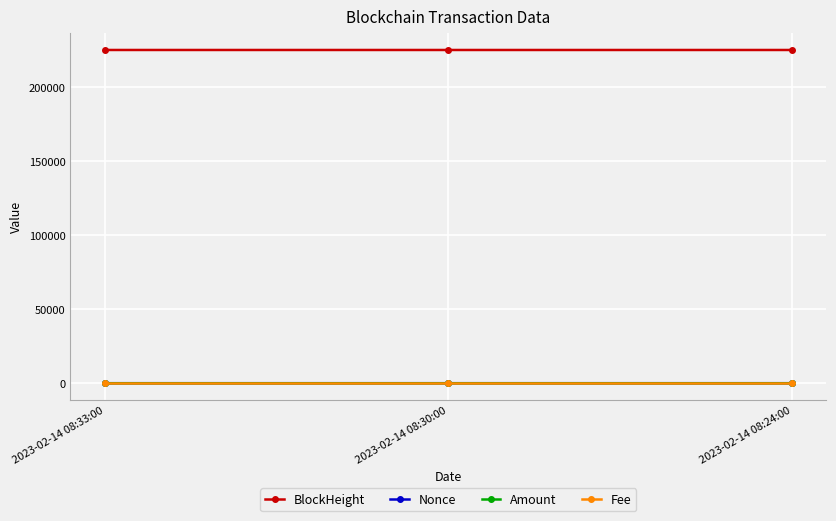

What is the label of the 2nd point from the right?

2023-02-14 08:30:00